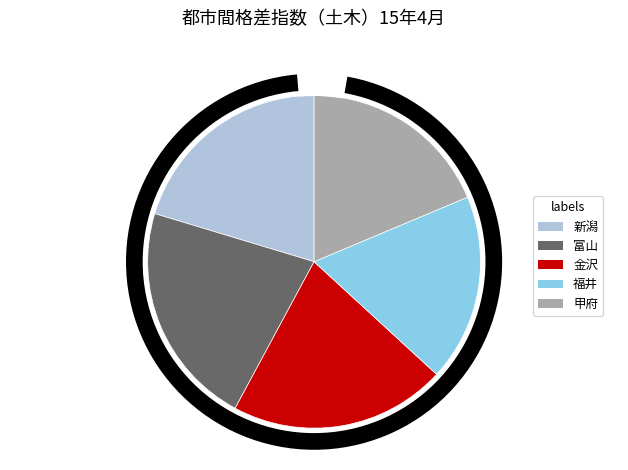

Which category has the smallest portion of the pie?

福井